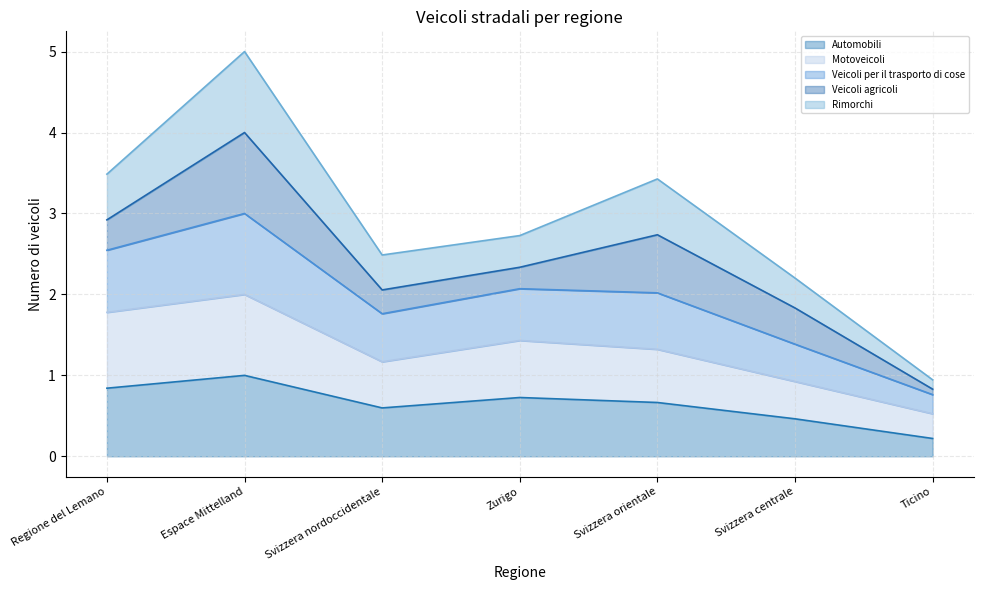

The Automobili series shows 0.2 at Svizzera orientale. True or false?

False